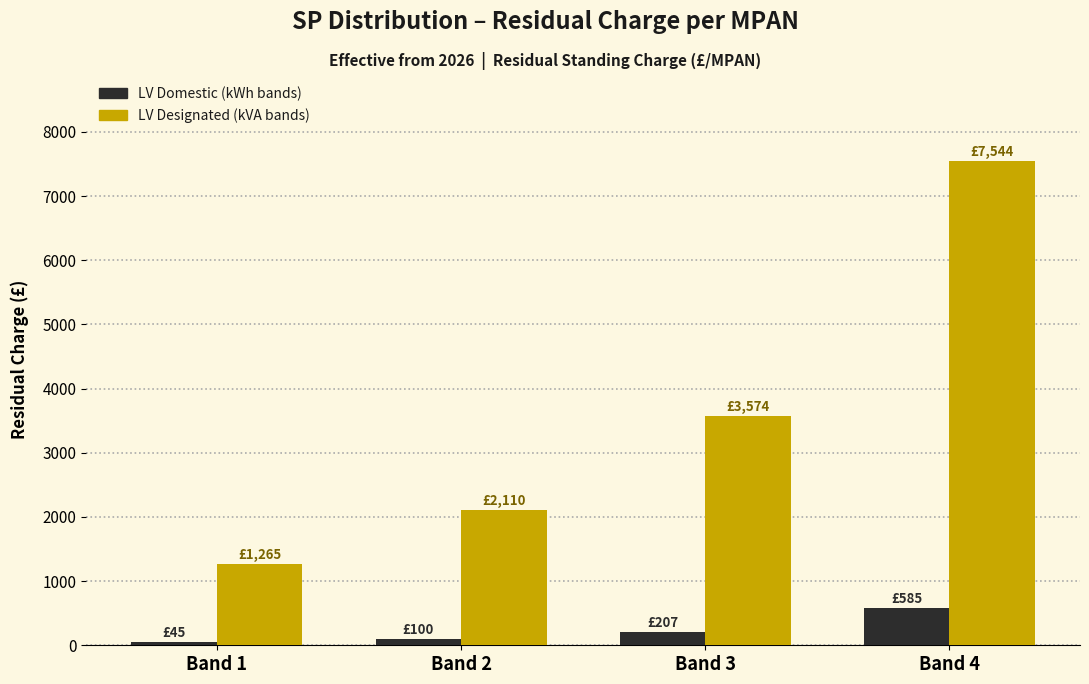

What is the maximum value shown in the chart?

7544.1